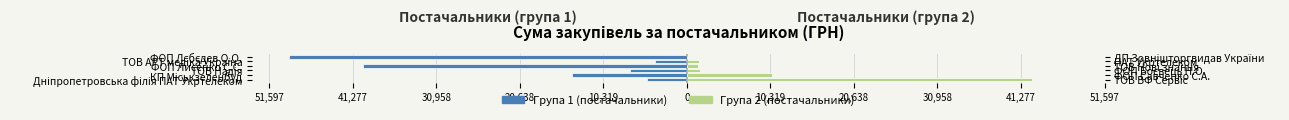

Rank the series by their maximum value, from lowest to highest.

Група 1 (постачальники), Група 2 (постачальники)